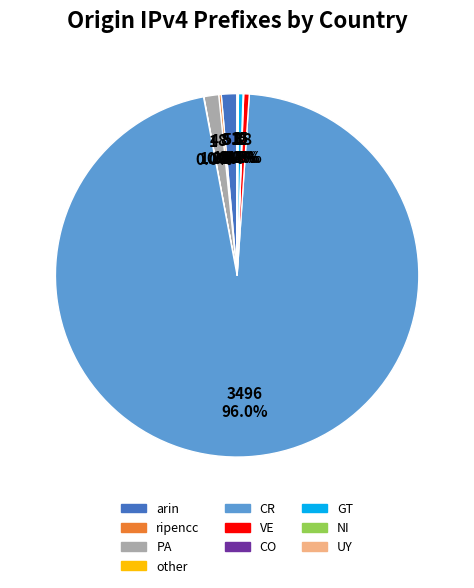

Does any single category account for the majority?

Yes